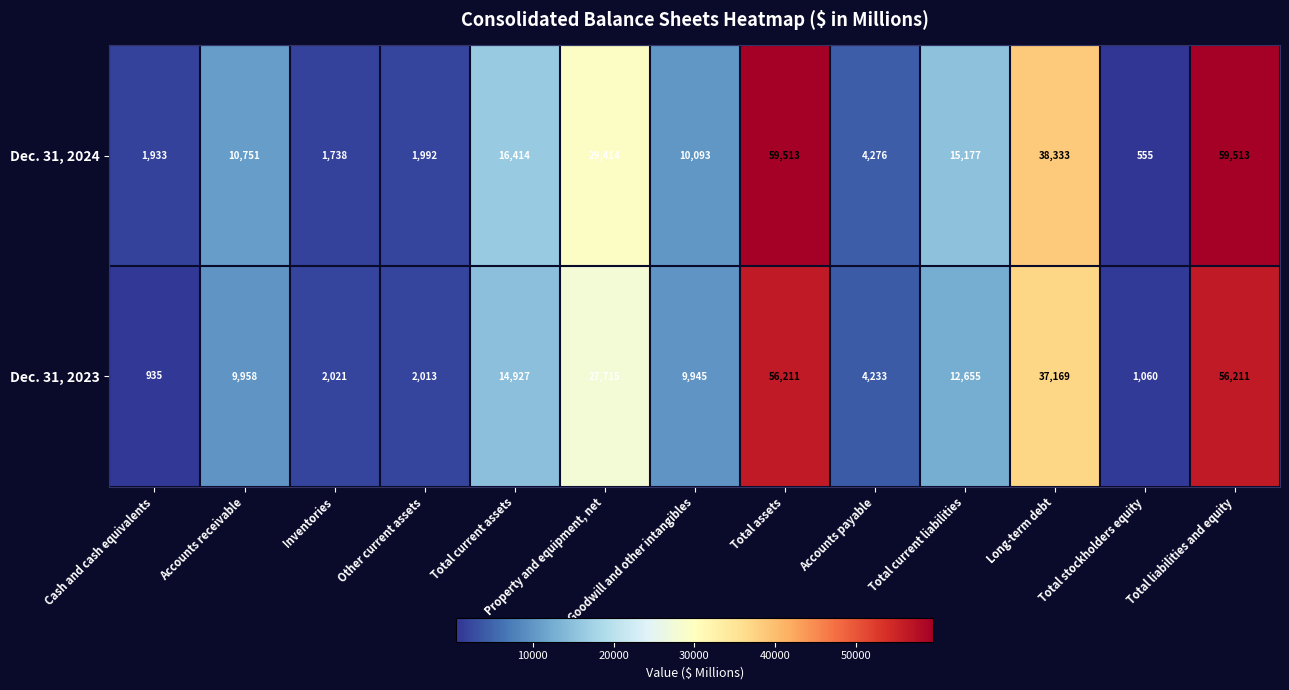

What is the maximum value for Dec. 31, 2024?

59513